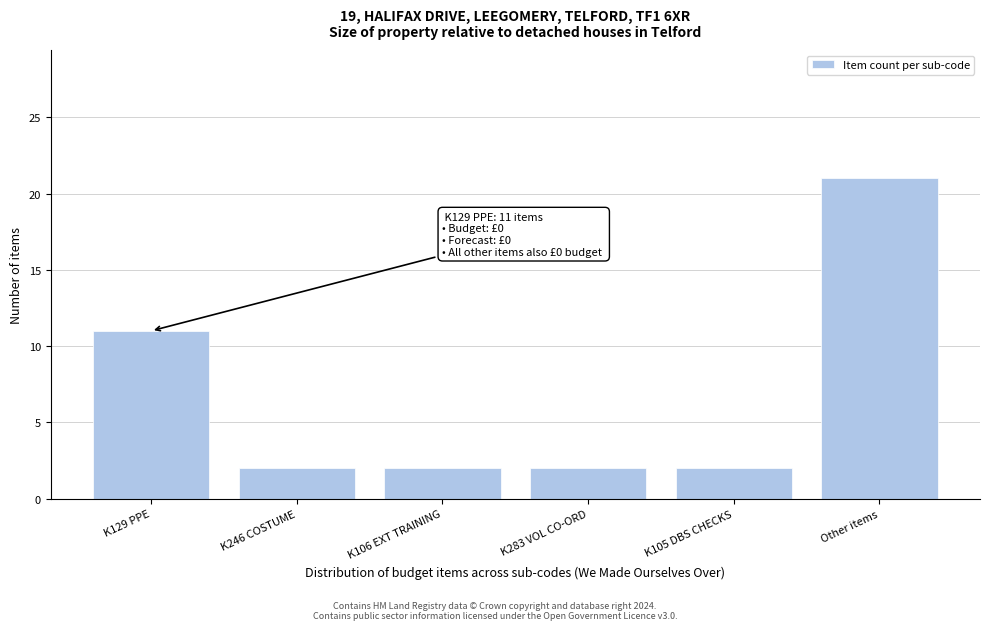

Reading right to left, what are all the values shown in this chart?

21	2	2	2	2	11